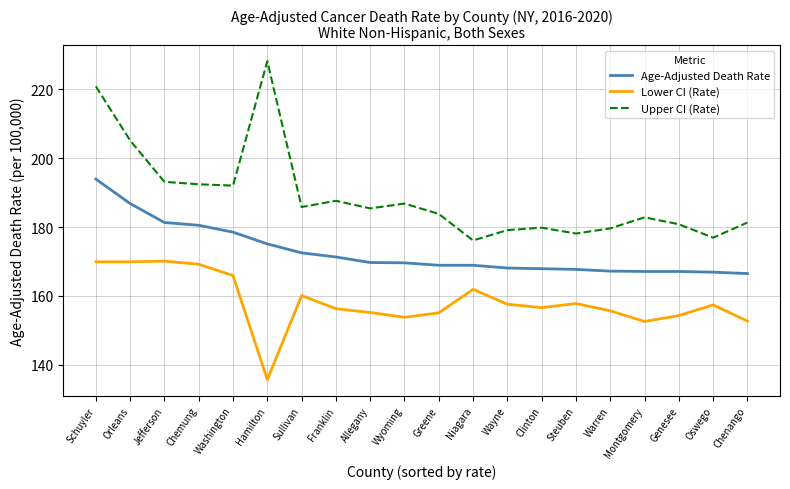

List the series in order of their overall mean, lowest first.

Lower CI (Rate), Age-Adjusted Death Rate, Upper CI (Rate)